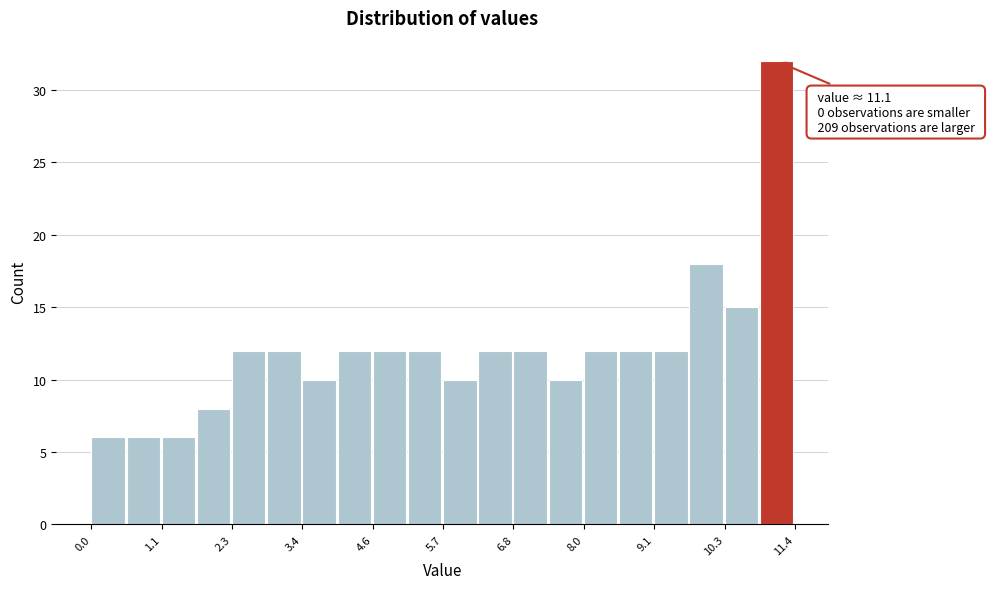

Read against the x-axis, roughly where is the centre of the tallest bar?

11.2